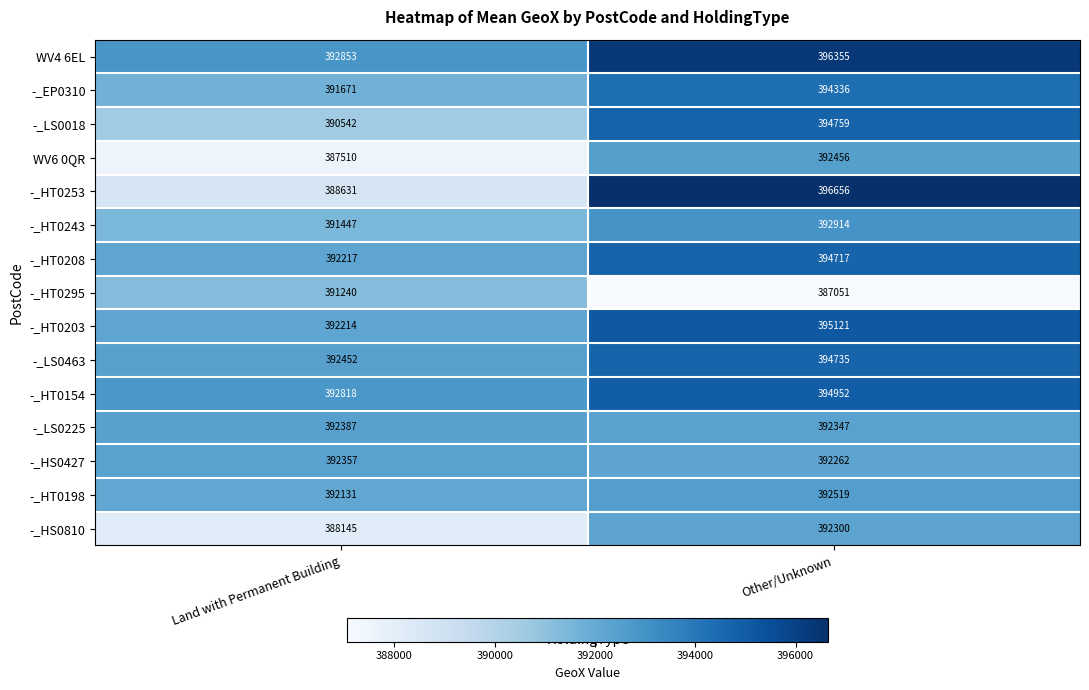

What is the difference between the WV4 6EL values at Other/Unknown and Land with Permanent Building?

3502